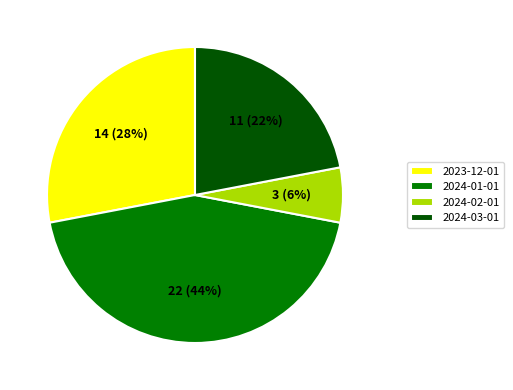

Rank the categories by value from highest to lowest.

2024-01-01, 2023-12-01, 2024-03-01, 2024-02-01